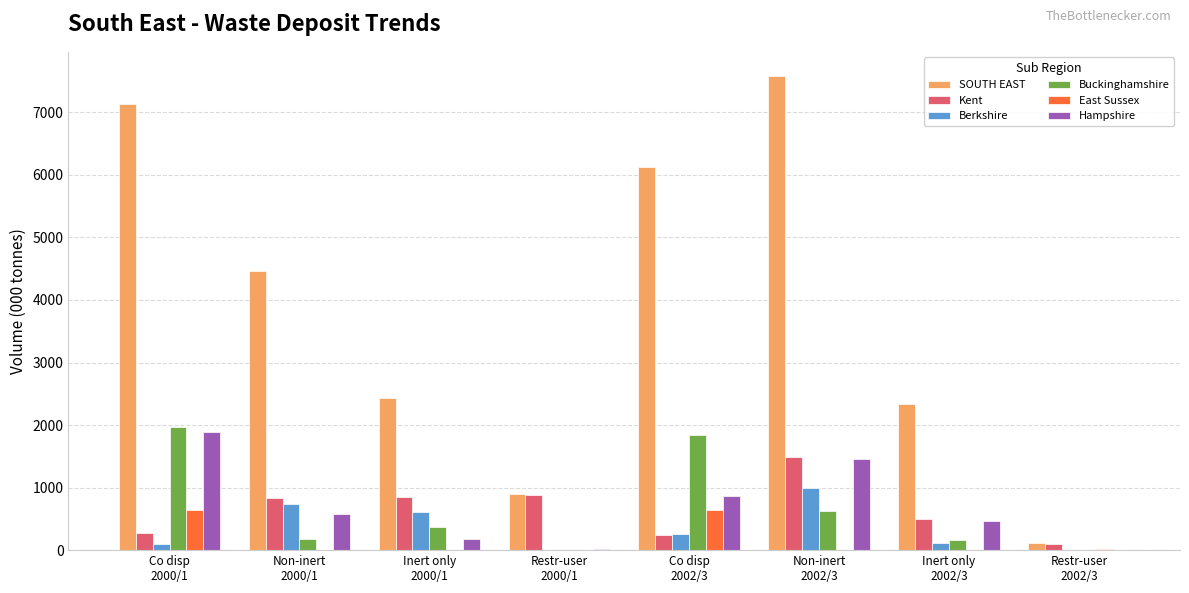

What is the sum of all SOUTH EAST values?

31093.8